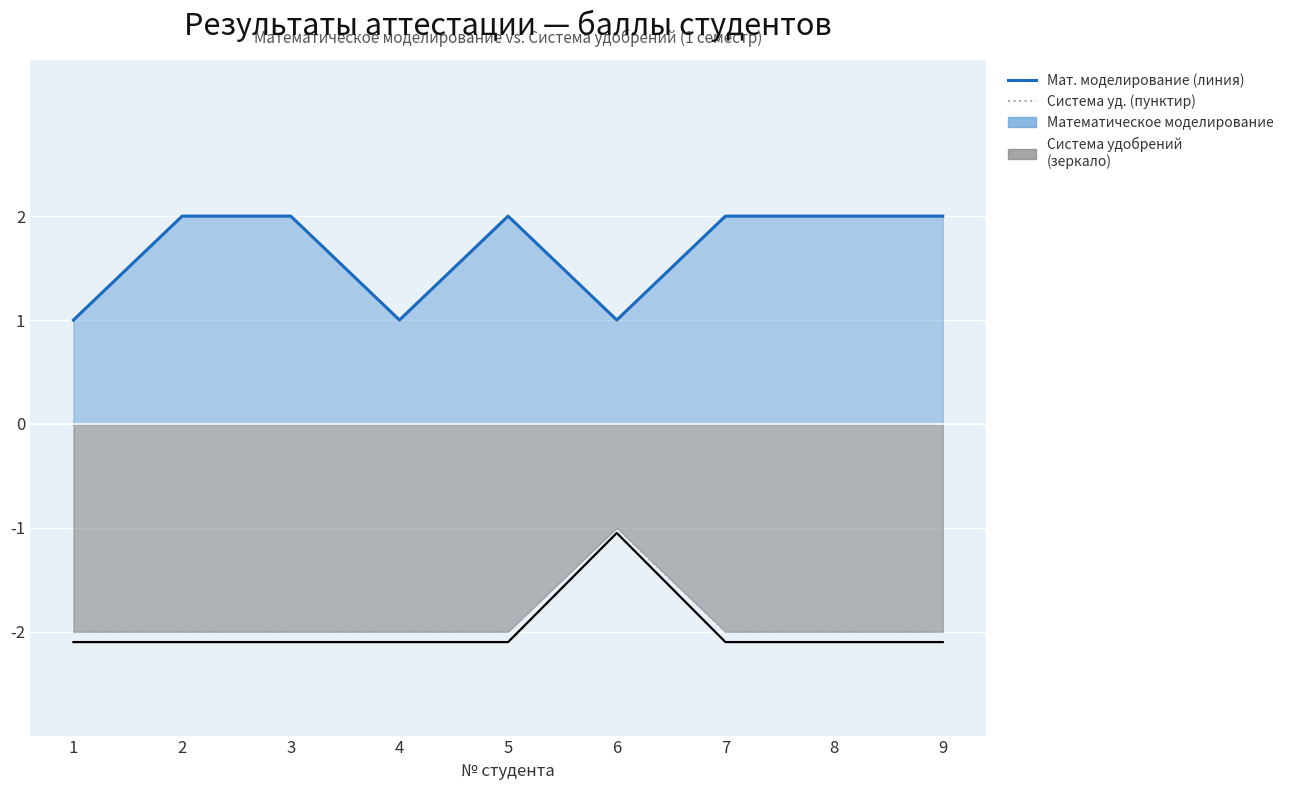

What is the value of the Система удобрений (пунктир) point at the 9th from the left?

-2.0